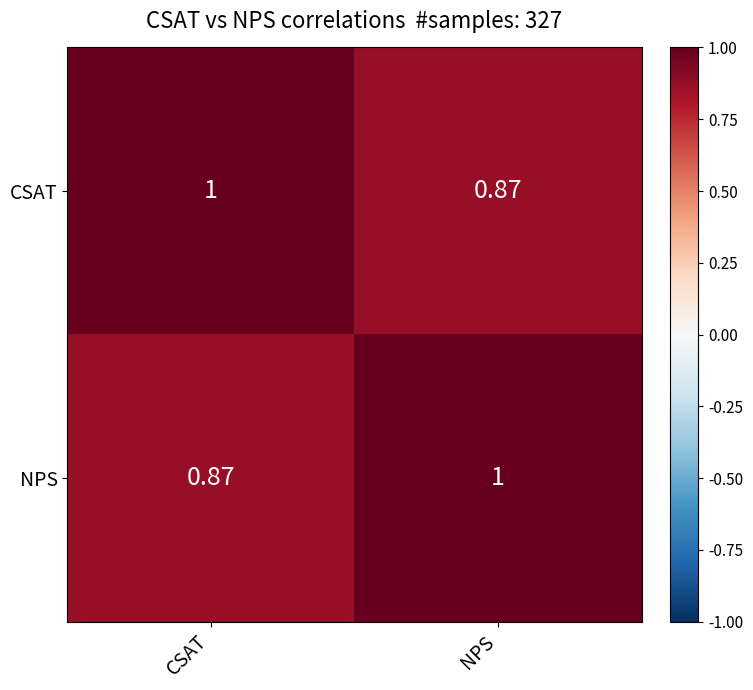

What is the difference between the highest and lowest values at NPS?

0.1